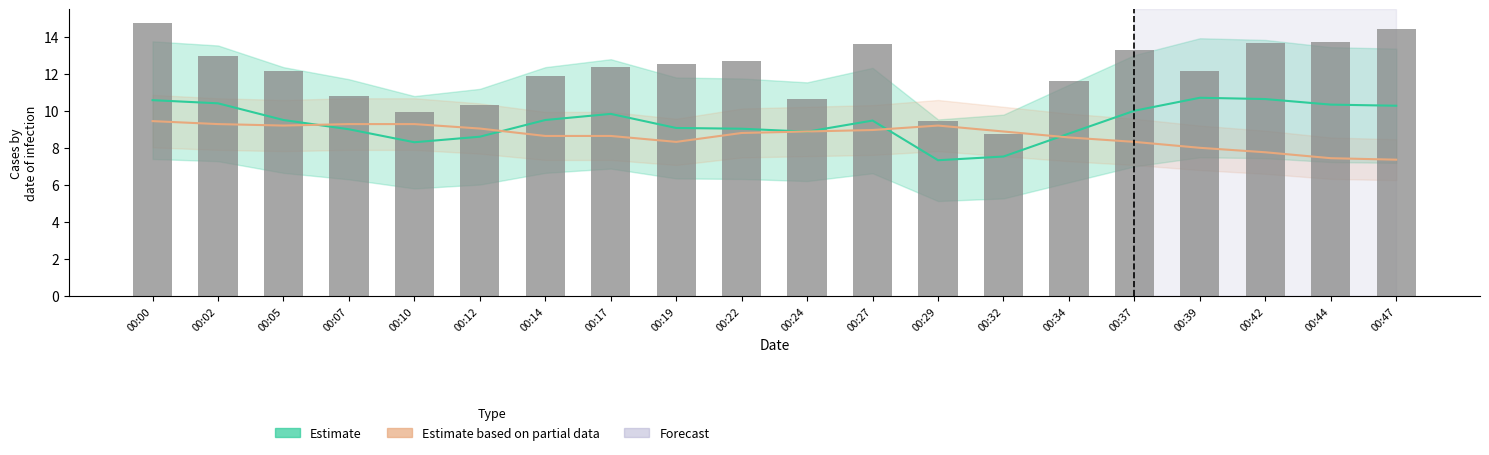

What is the sum of the Estimate values at 00:34 and 00:42?

19.4